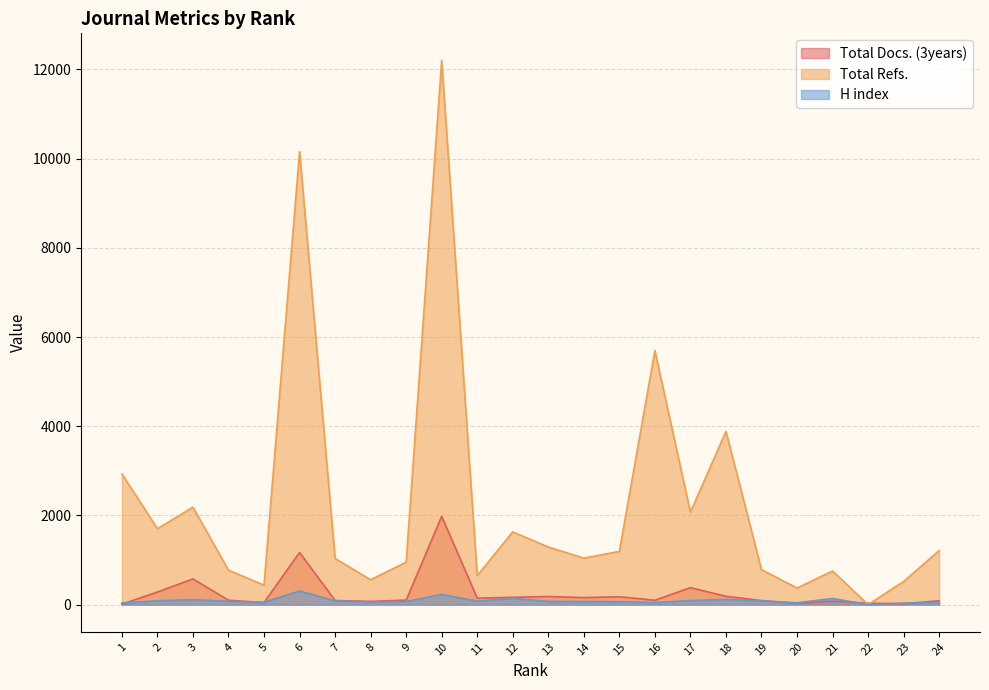

What is the difference between the Total Refs. values at 12 and 18?

2253